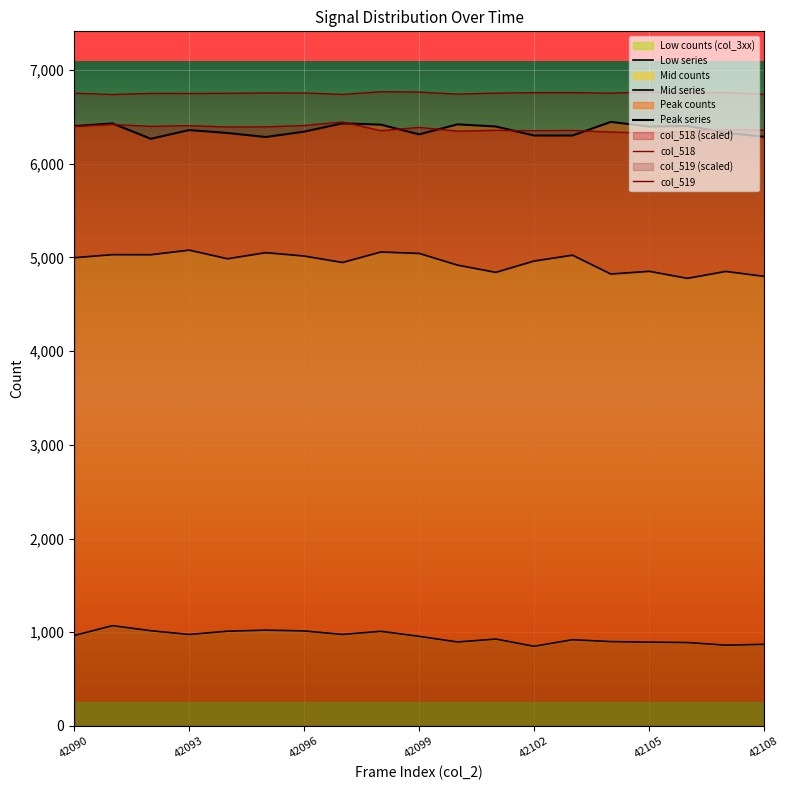

True or false: col_519 and col_518 cross at least once.

False